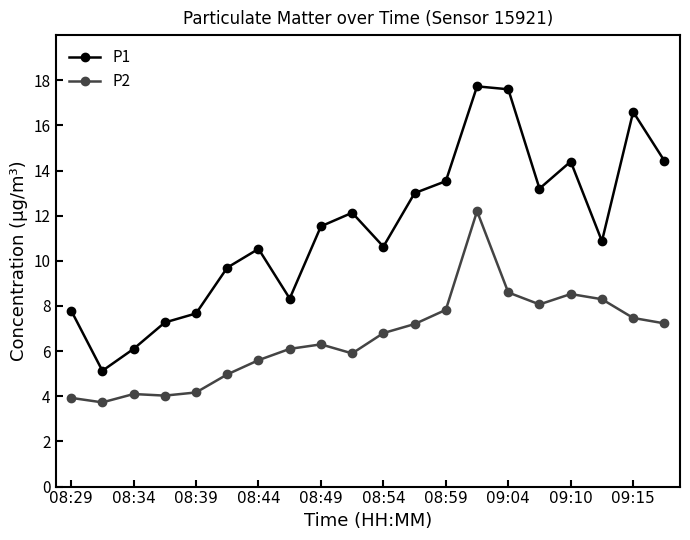

What is the difference between the maximum and second lowest values in the P1 series?

11.6